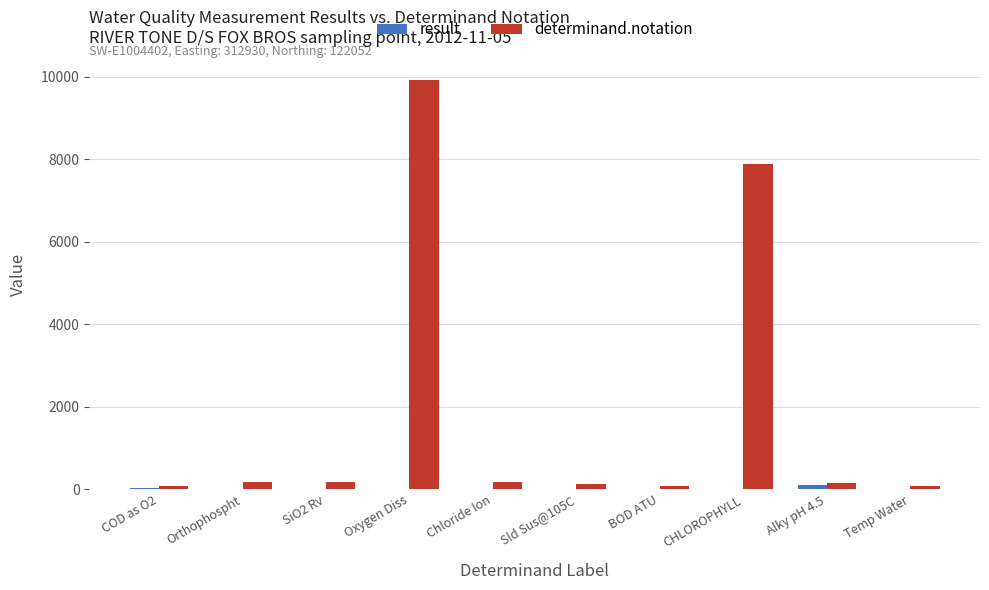

What is the sum of the result values at SiO2 Rv and Orthophospht?

6.2